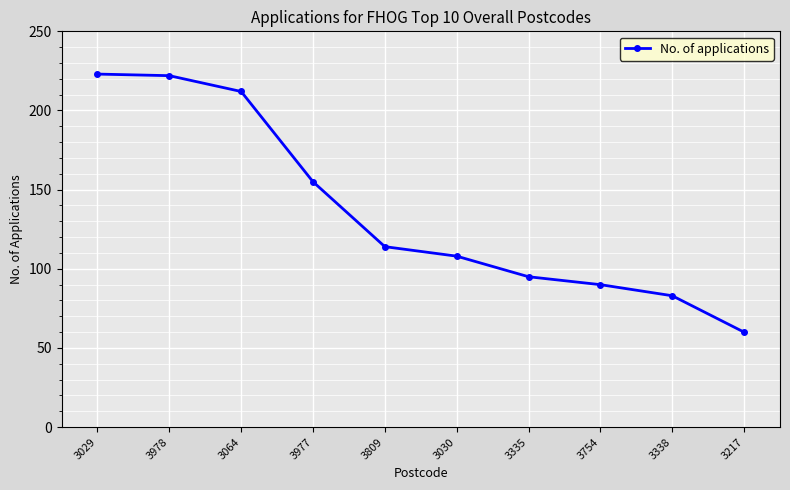

Reading left to right, transcribe all the data shown in this chart.

223	222	212	155	114	108	95	90	83	60